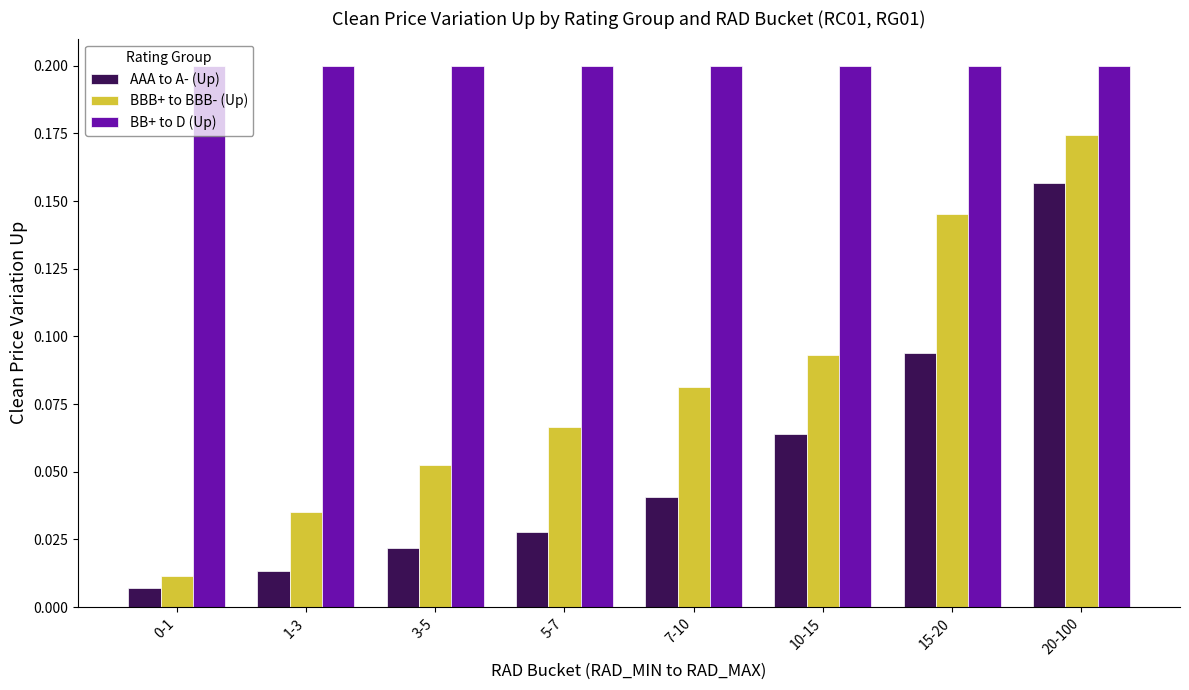

Is it true that BB+ to D (Up) equals 0.3 at 3-5?

False